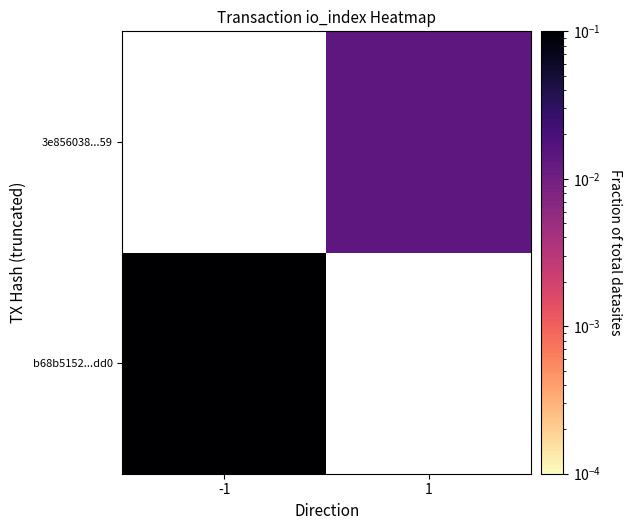

List the series in order of their peak value, highest first.

b68b5152...dd0, 3e856038...59